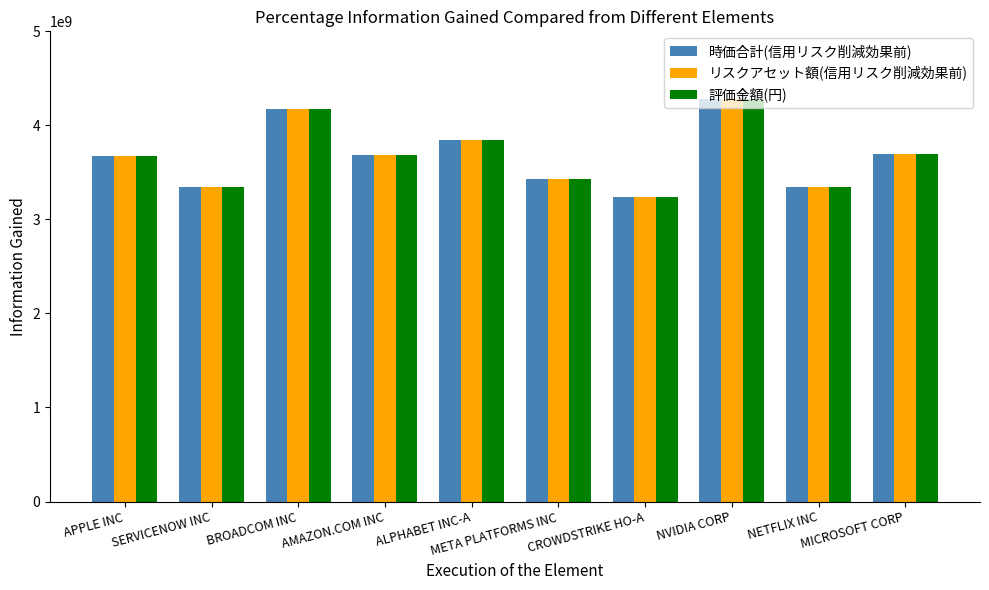

What is the sum of all 時価合計(信用リスク削減効果前) values?

36738074019.0